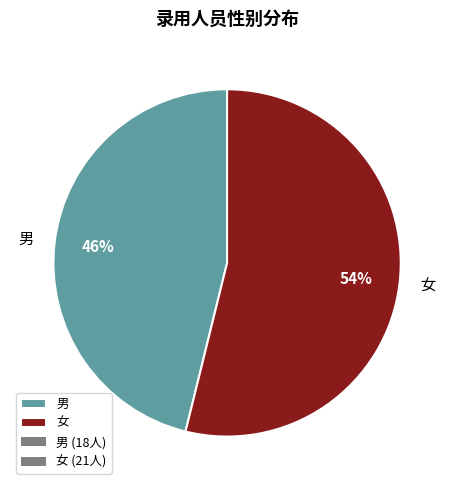

Between 男 and 女, which is larger?

女